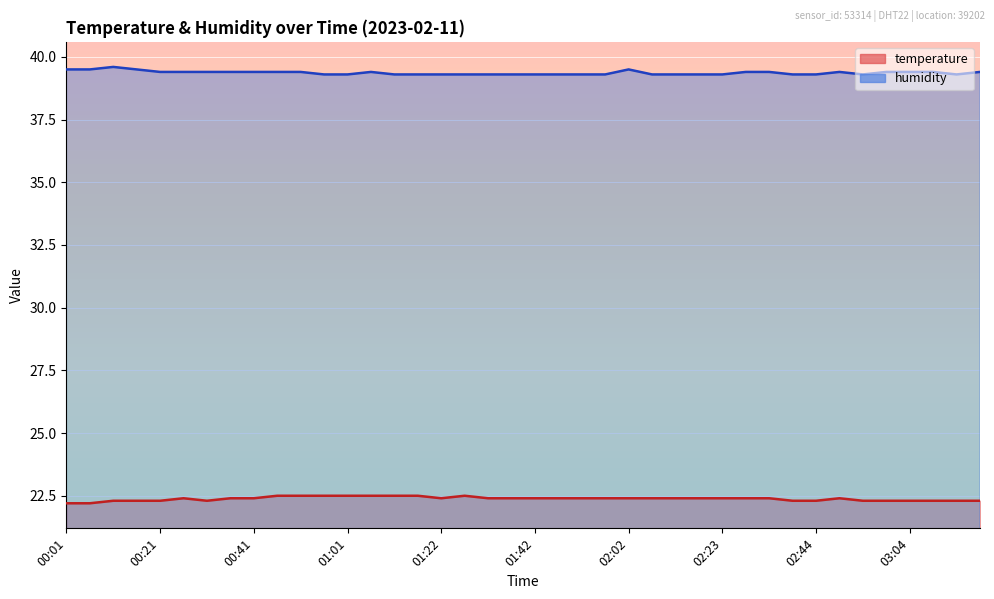

What are all the series names shown in the legend?

temperature, humidity